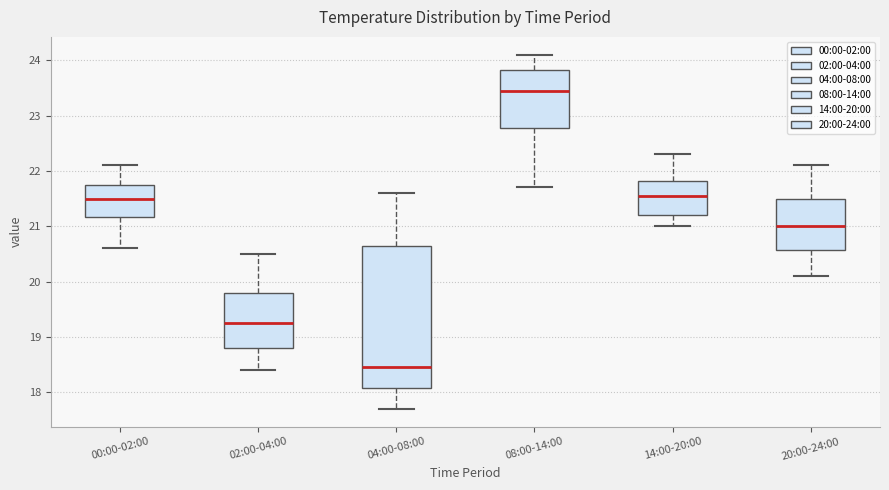

Which box's median line is the lowest?

04:00-08:00